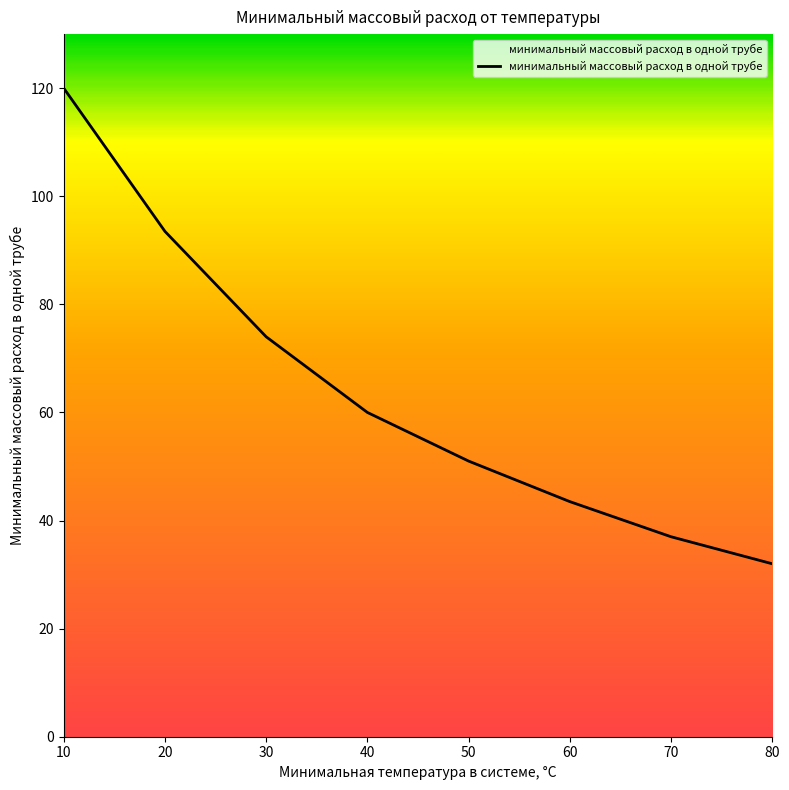

What is the difference between the second highest and second lowest values?

56.5